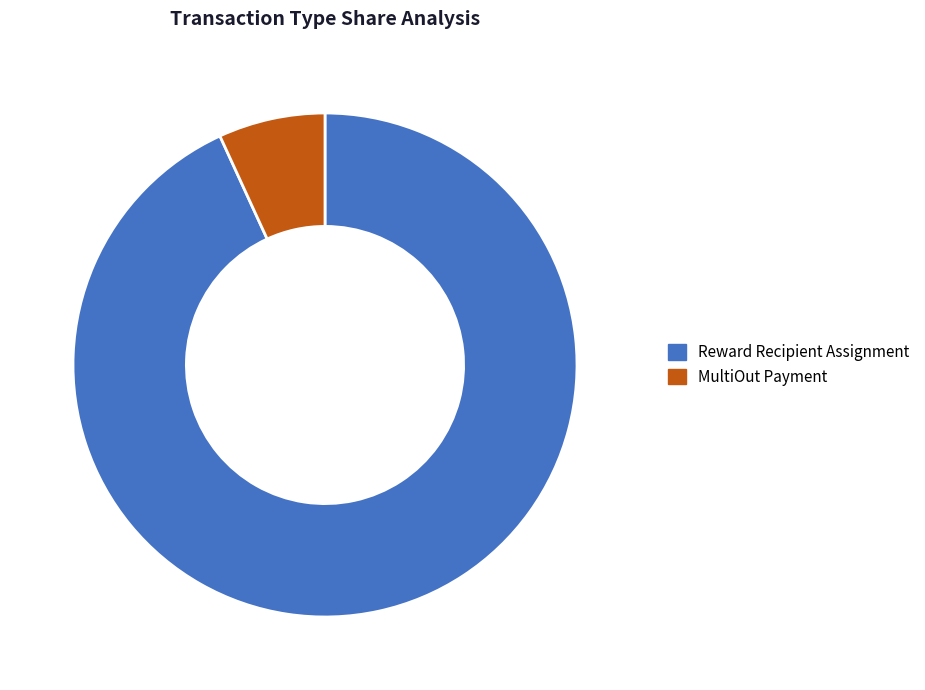

To the nearest percent, what is the difference between the MultiOut Payment and Reward Recipient Assignment slice percentages?

86%